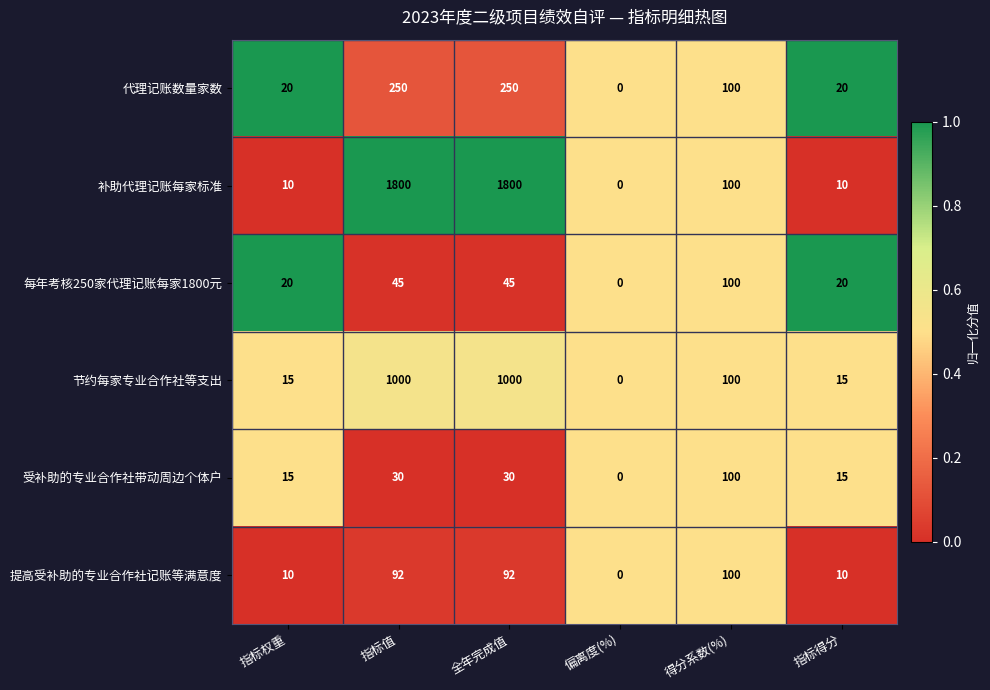

What is the sum of the 节约每家专业合作社等支出 values at 指标权重 and 指标得分?

30